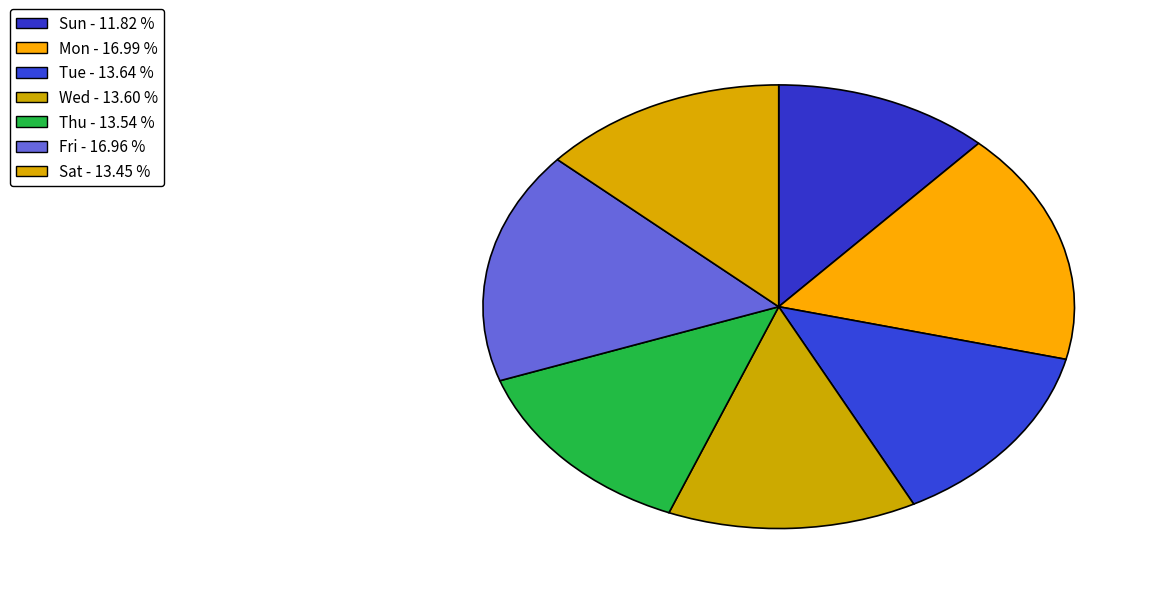

Which category has the biggest portion of the pie?

Mon